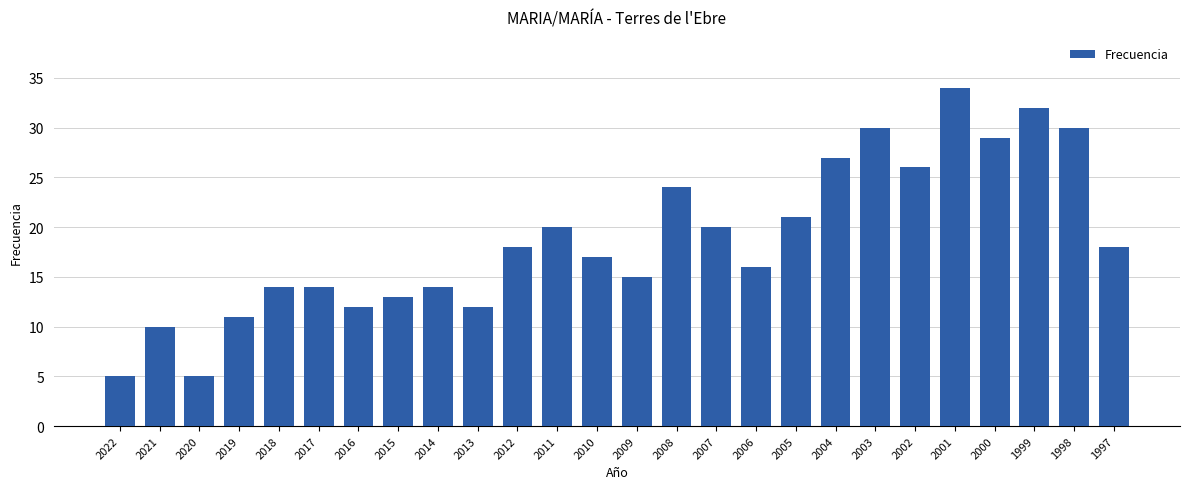

Are the bars grouped side by side (vs. stacked)?

No